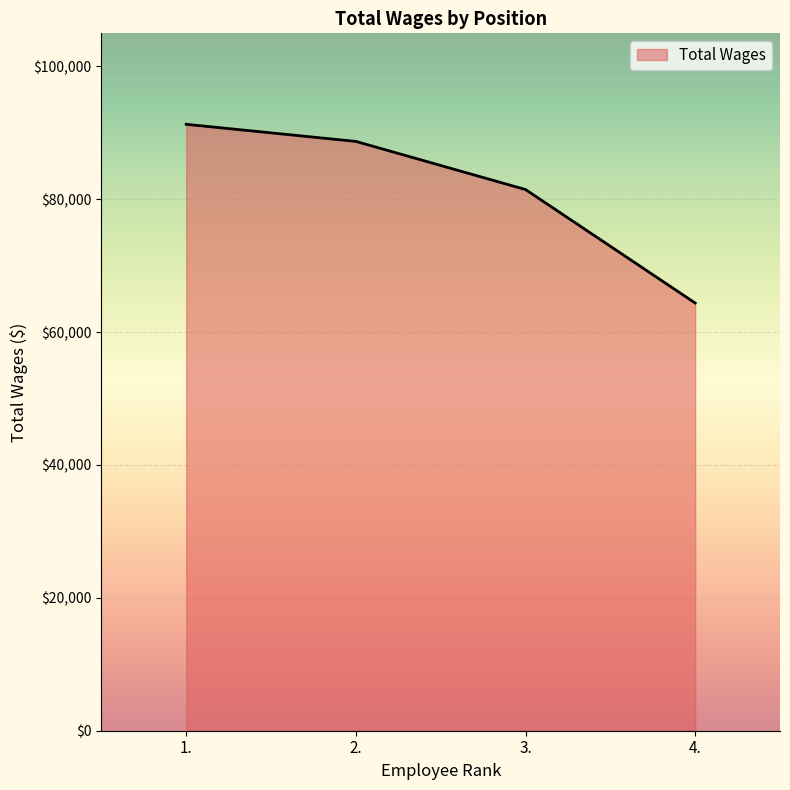

Where is the data nearest to the value 77813?

3.